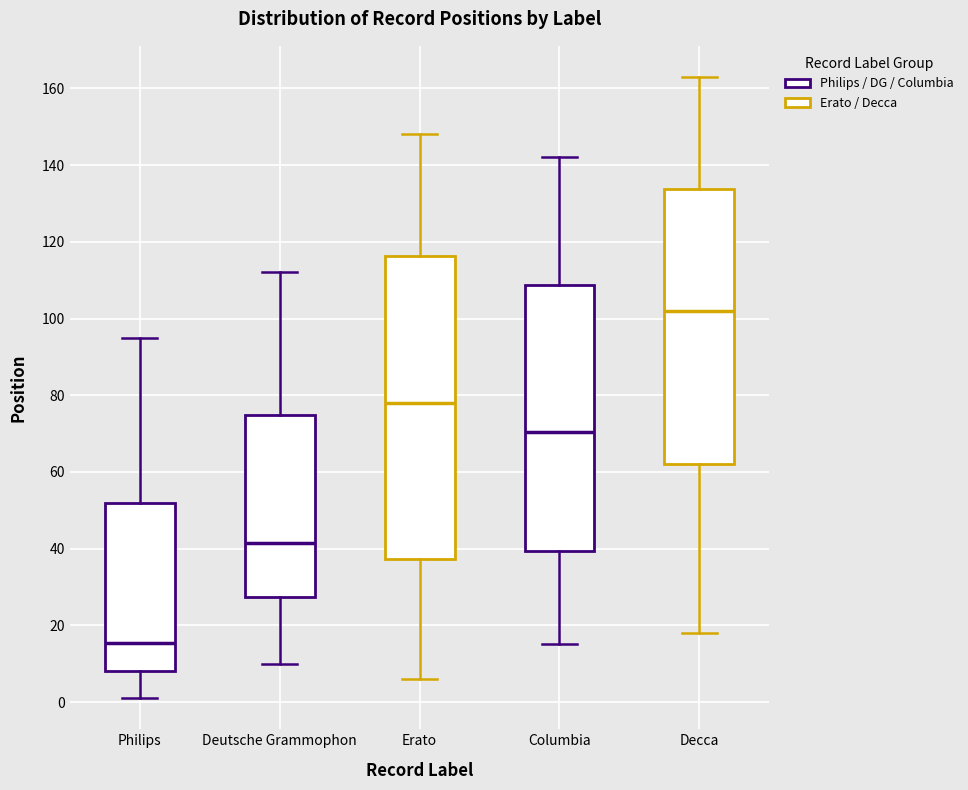

Which box has the highest median line?

Decca